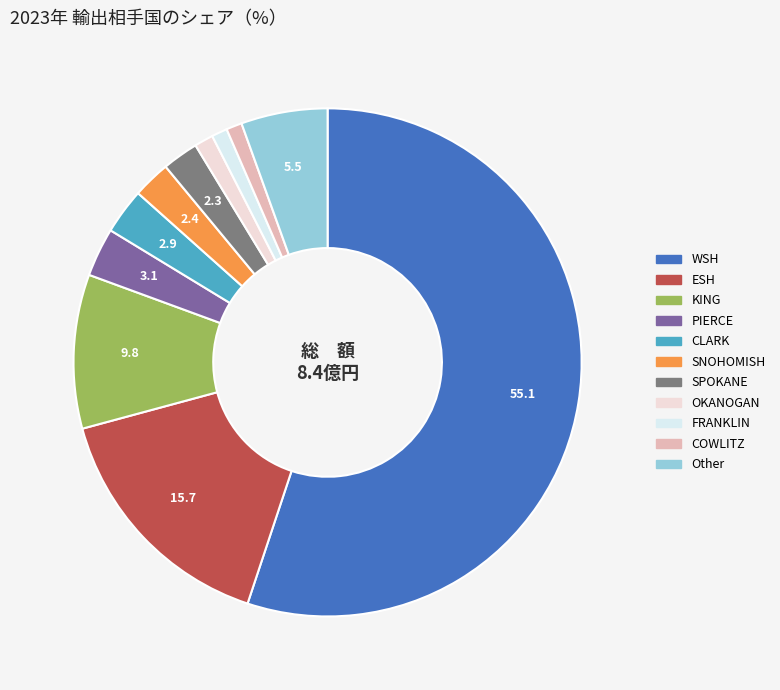

Which category has the smallest portion of the pie?

FRANKLIN